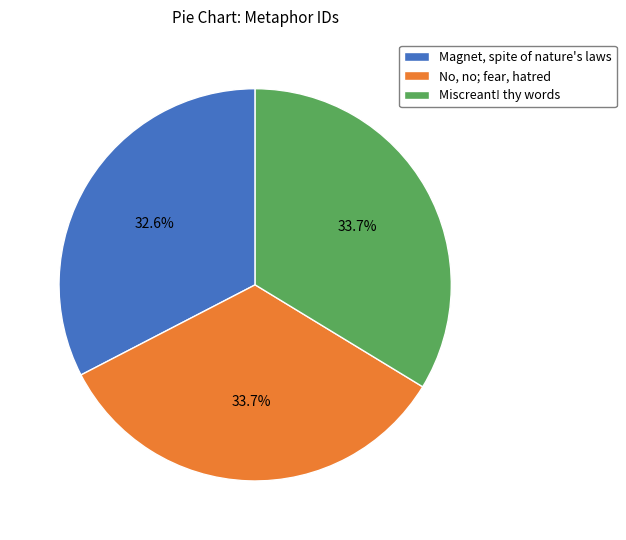

Approximately how many times larger is the value at No, no; fear, hatred compared to Magnet, spite of nature's laws?

1.0